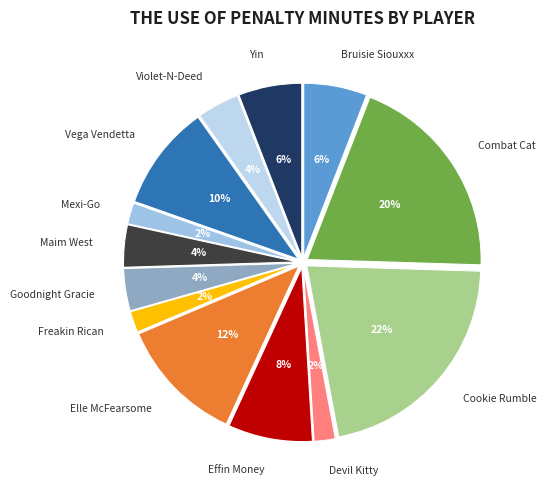

Is Effin Money the majority of the pie?

No